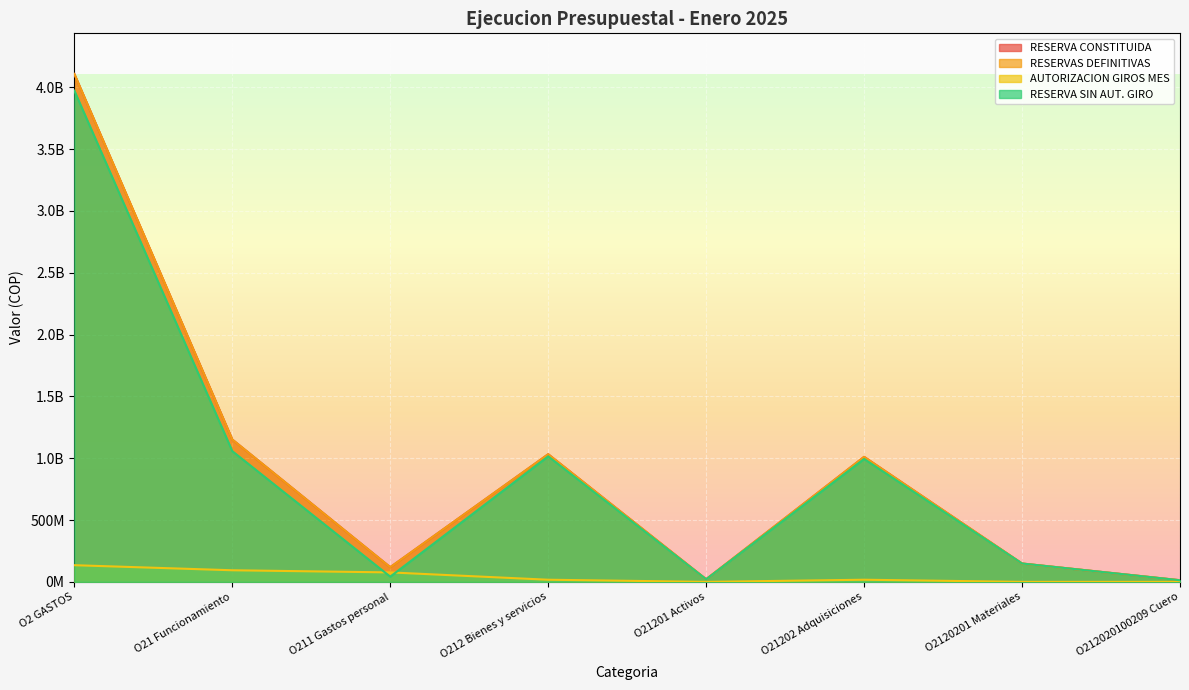

At which label does RESERVA CONSTITUIDA first exceed 1011054393?

O2 GASTOS